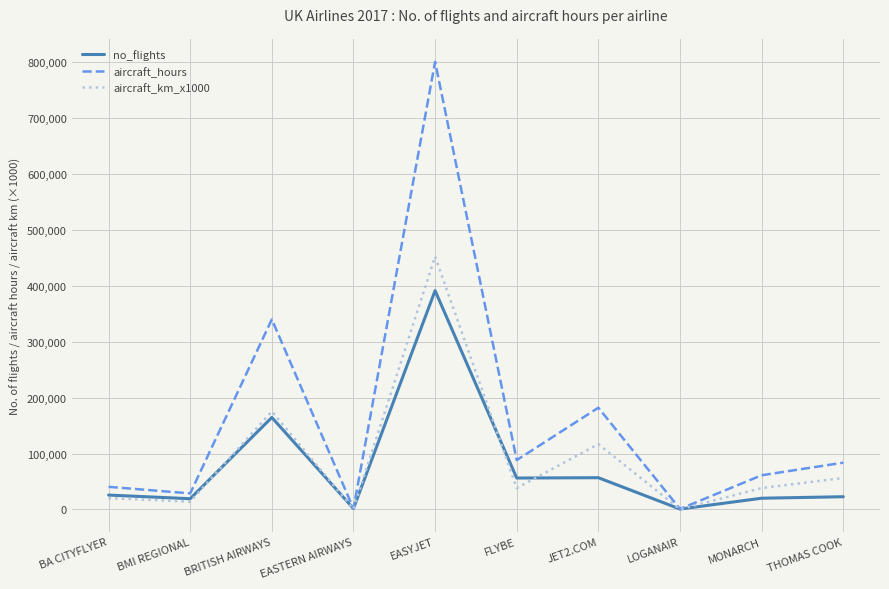

Between BMI REGIONAL and EASYJET, which series saw the biggest shift?

aircraft_hours